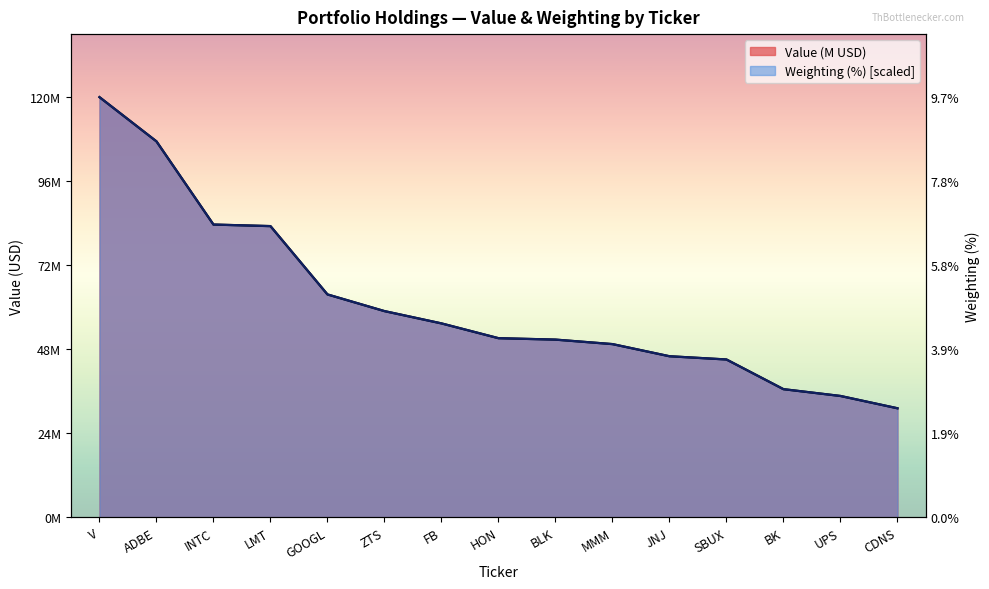

Which series changed the most between GOOGL and UPS?

Weighting